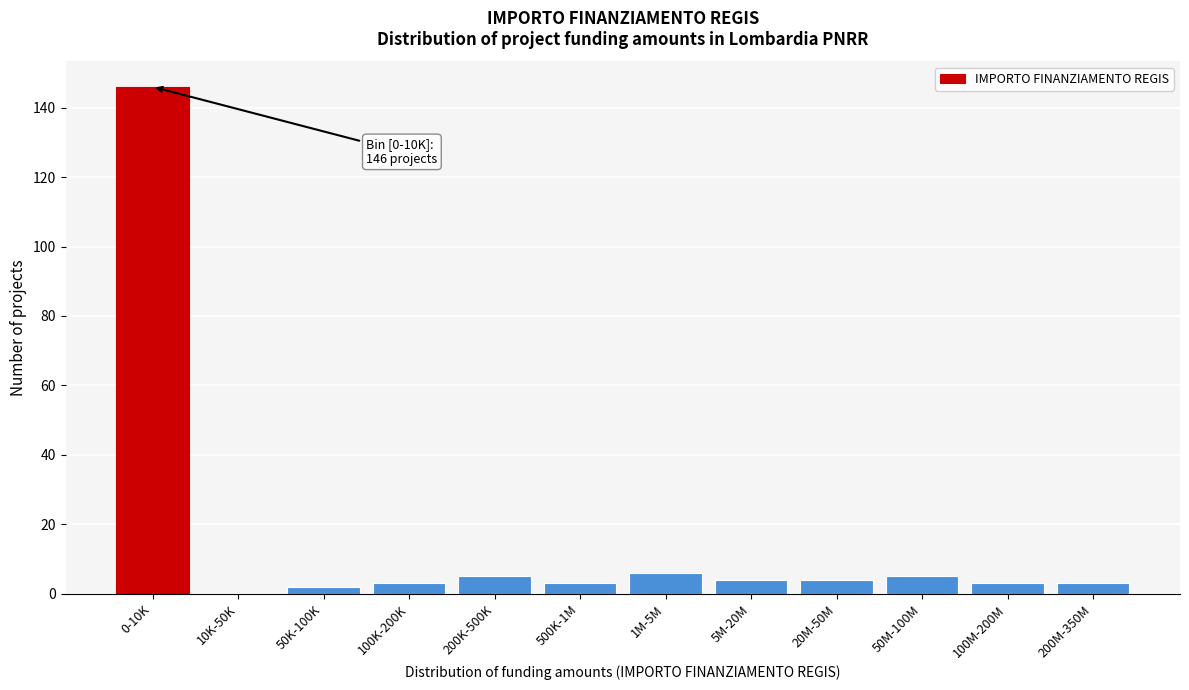

Reading right to left, extract all data points from this chart.

200M-350M=3	100M-200M=3	50M-100M=5	20M-50M=4	5M-20M=4	1M-5M=6	500K-1M=3	200K-500K=5	100K-200K=3	50K-100K=2	10K-50K=0	0-10K=146